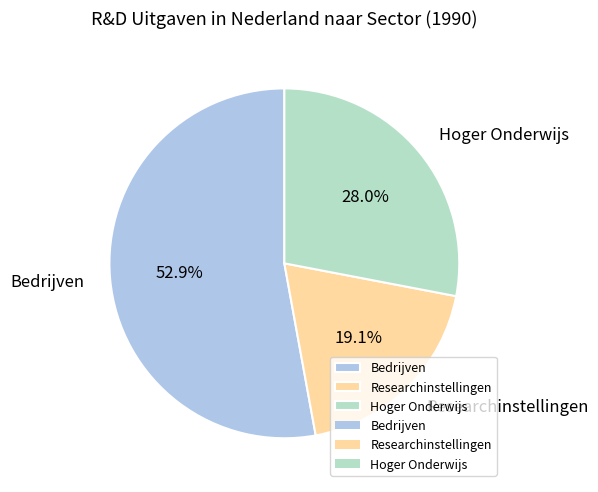

Which category has the smallest portion of the pie?

Researchinstellingen